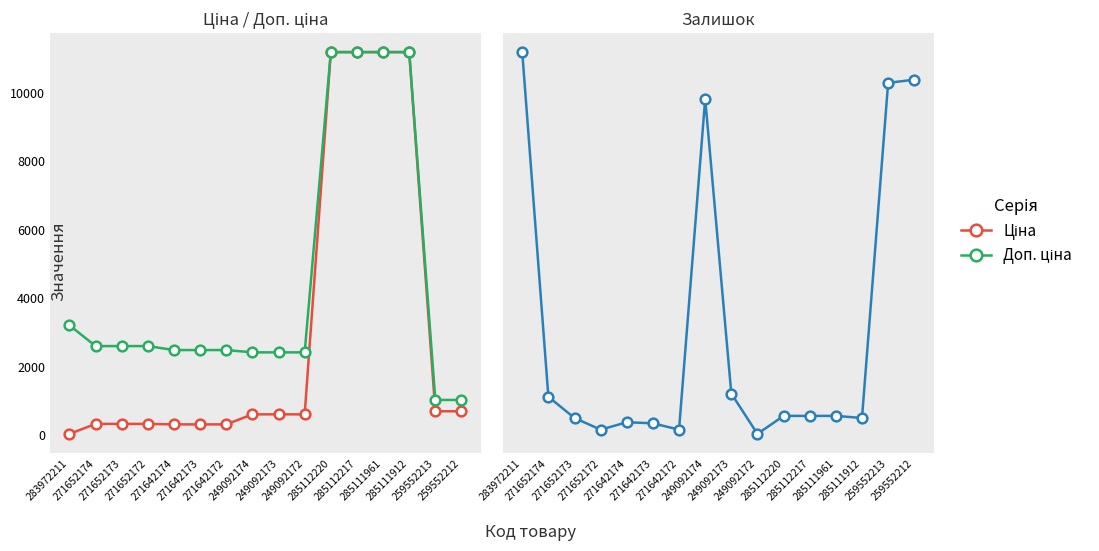

How many data points in Ціна are above 603?

9